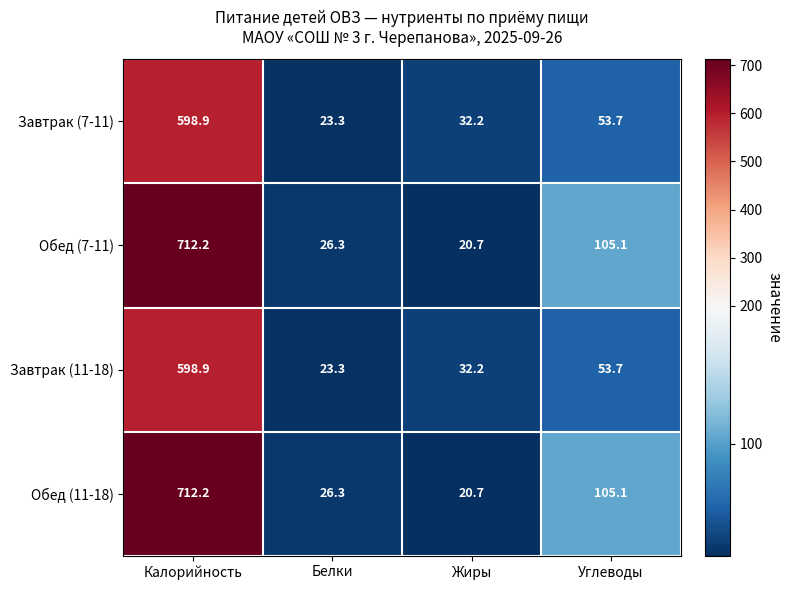

Reading left to right, transcribe all the data shown in this chart.

Завтрак (7-11): Калорийность=598.9	Белки=23.3	Жиры=32.2	Углеводы=53.7
Обед (7-11): Калорийность=712.2	Белки=26.3	Жиры=20.7	Углеводы=105.1
Завтрак (11-18): Калорийность=598.9	Белки=23.3	Жиры=32.2	Углеводы=53.7
Обед (11-18): Калорийность=712.2	Белки=26.3	Жиры=20.7	Углеводы=105.1